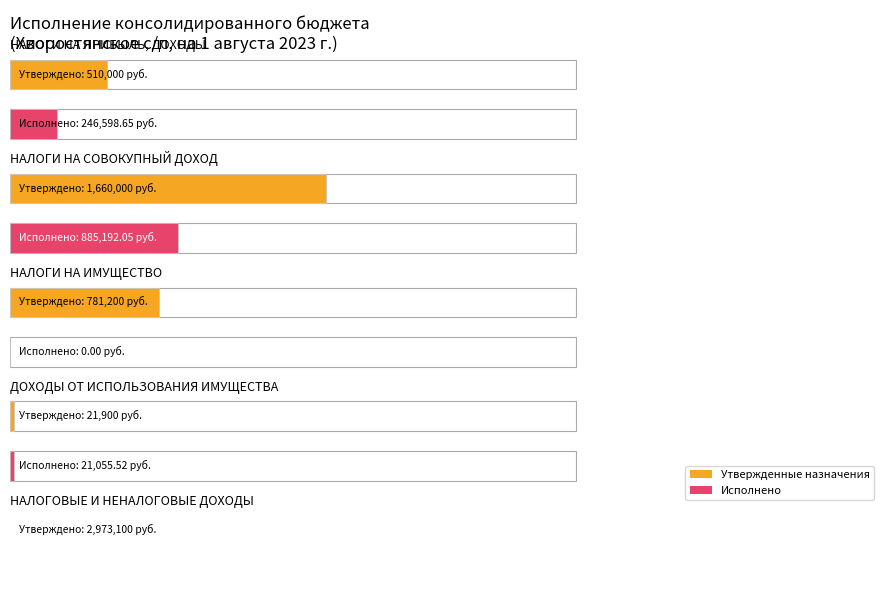

How many bars are there in each group?

2